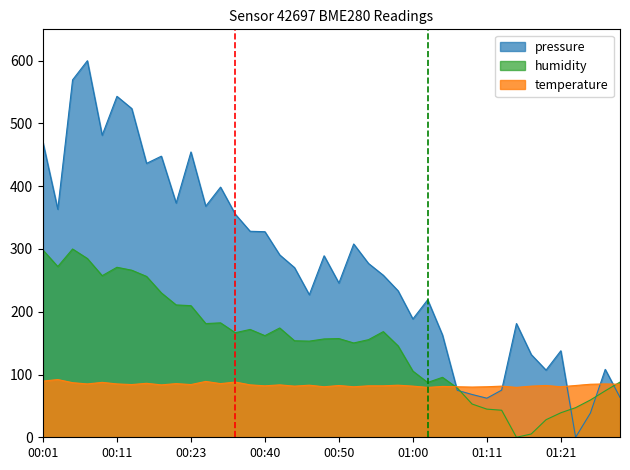

What is the greatest value displayed?

600.0